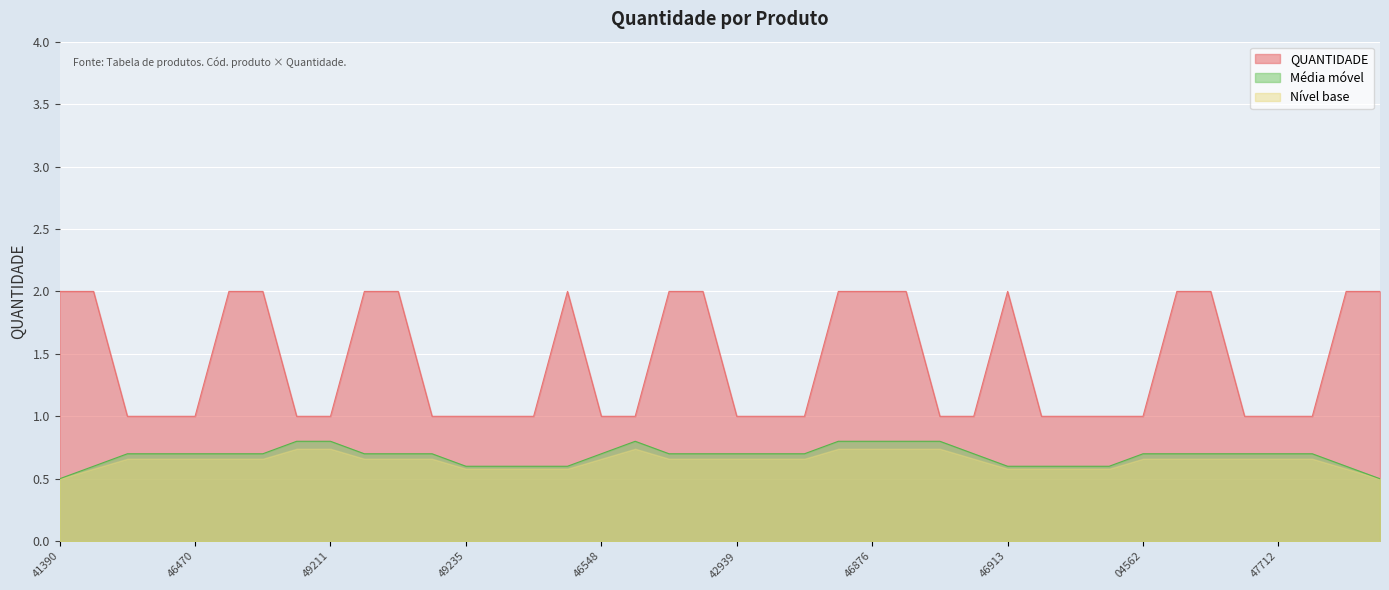

What is the total value across all series at 46913?

3.2